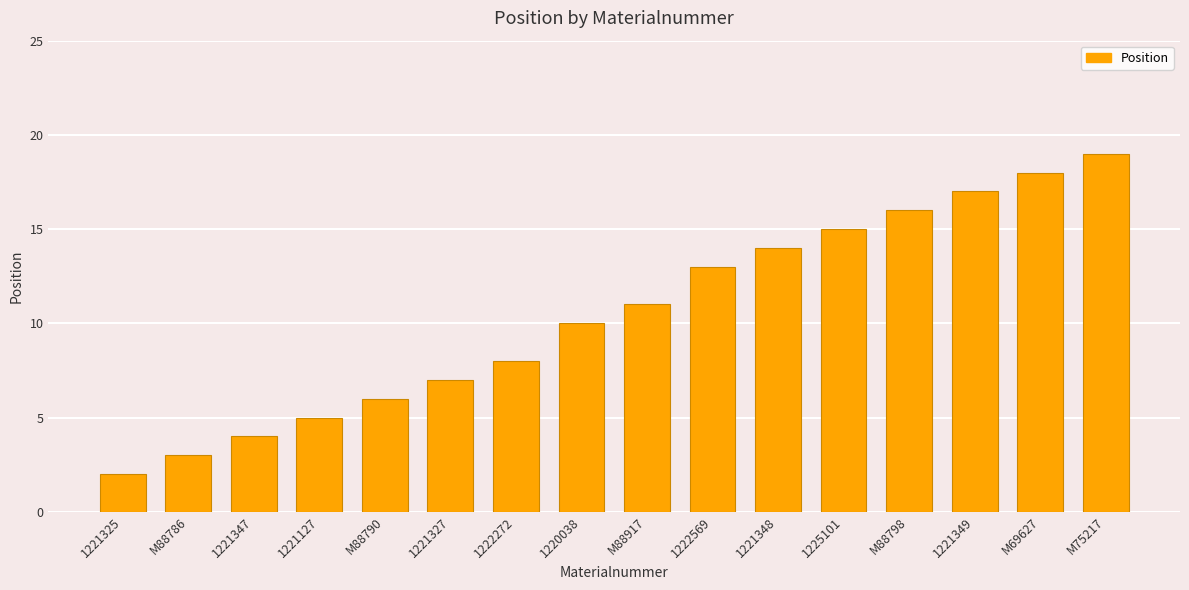

How many values are below 11?

8